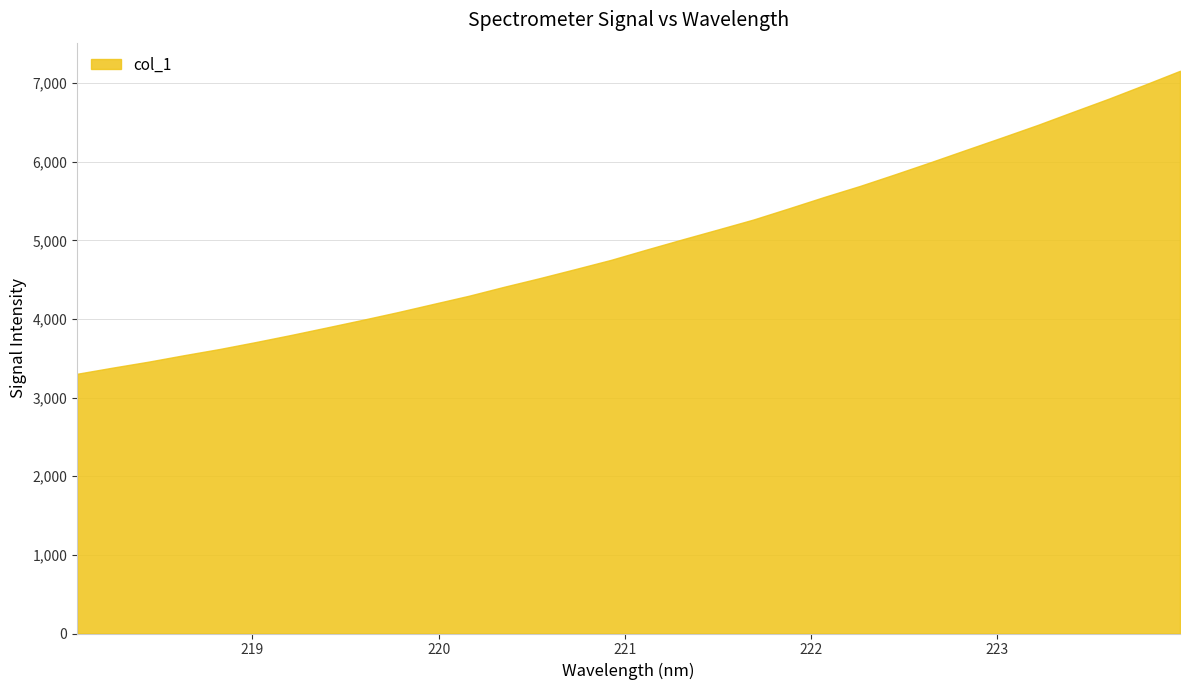

What is the difference between the maximum and minimum values?

3853.6